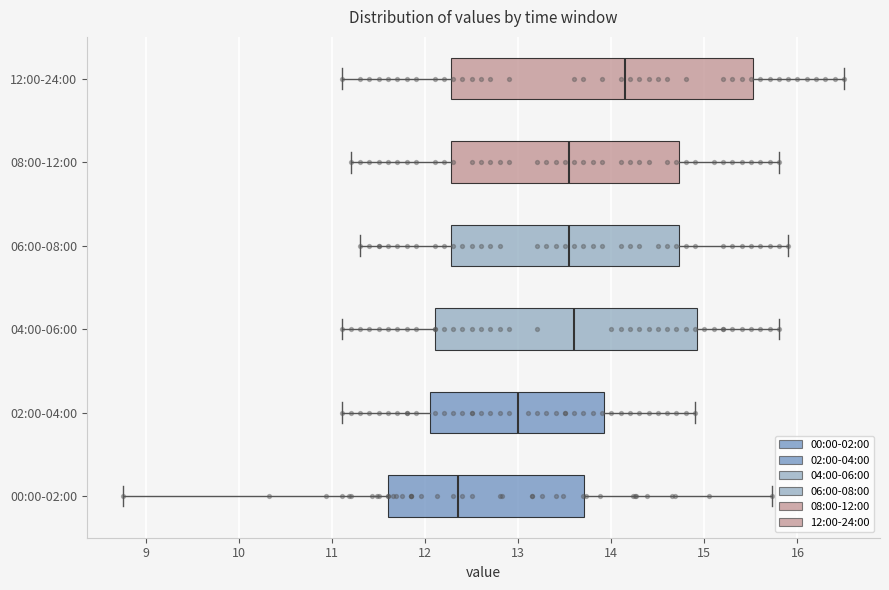

Reading bottom to top, read every box against the x-axis: the position of its median line, the range the box covers, and the ends of its whiskers. The values are not printed on the chart, so give them approximately, as read against the axis.

00:00-02:00: median 12.4, box 11.6 to 13.7, whiskers 8.8 to 15.7
02:00-04:00: median 13.0, box 12.1 to 13.9, whiskers 11.1 to 14.9
04:00-06:00: median 13.6, box 12.1 to 14.9, whiskers 11.1 to 15.8
06:00-08:00: median 13.6, box 12.3 to 14.7, whiskers 11.3 to 15.9
08:00-12:00: median 13.6, box 12.3 to 14.7, whiskers 11.2 to 15.8
12:00-24:00: median 14.2, box 12.3 to 15.5, whiskers 11.1 to 16.5